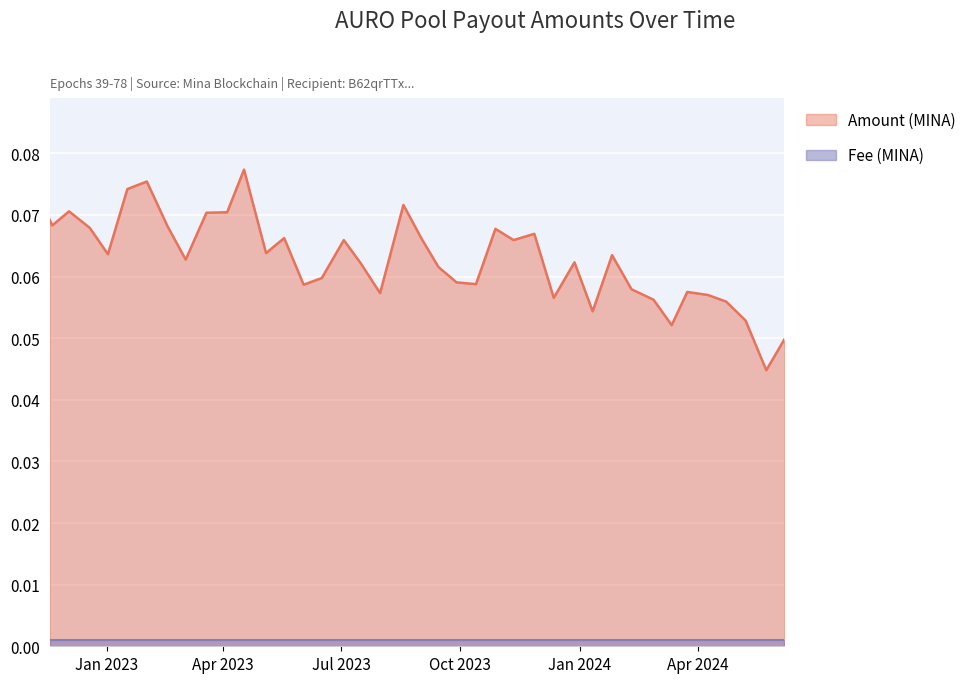

How many interior local valleys (lower than both neighbors) does the data have?

12